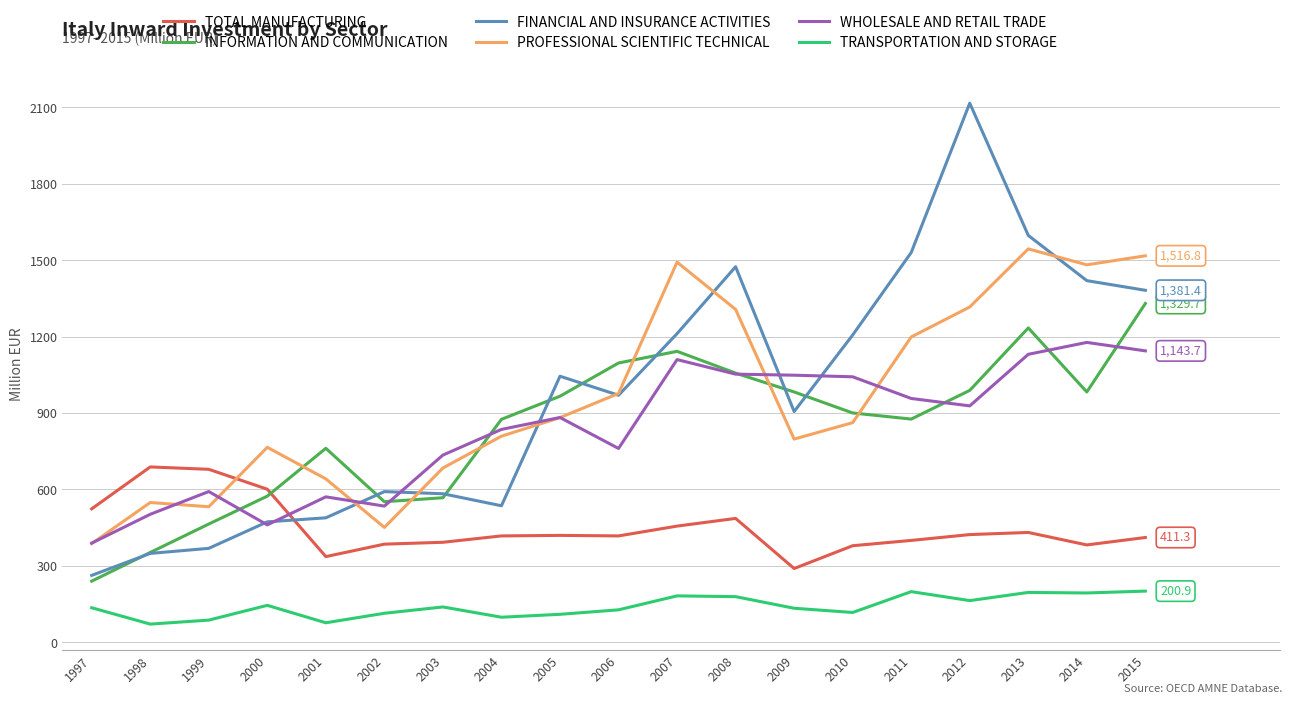

What is the spread (max minus min) of values at 2000?

620.2